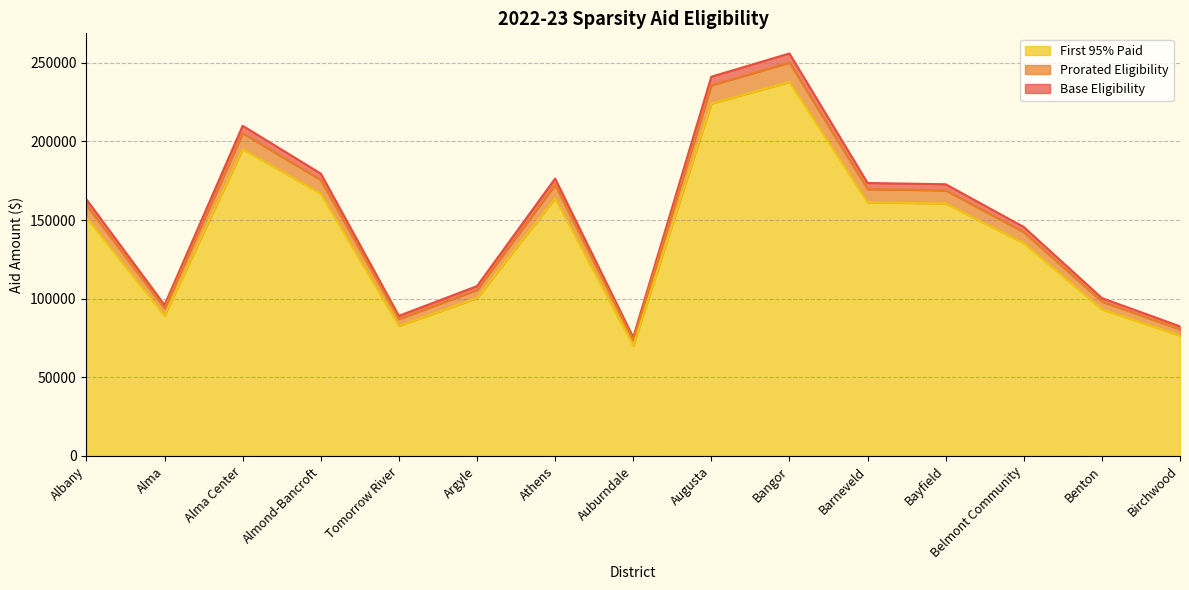

Between Argyle and Bayfield, which series saw the biggest shift?

Base Eligibility